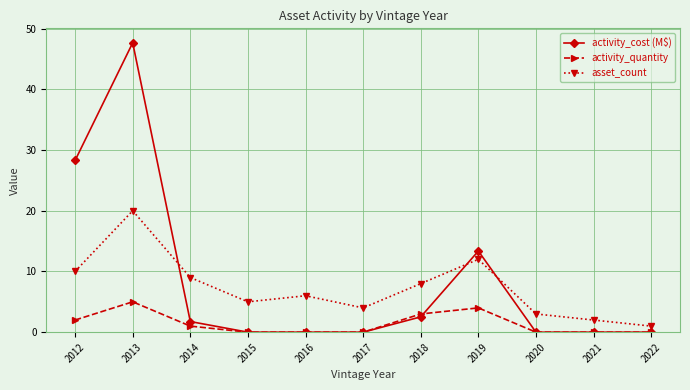

What is the difference between the maximum and minimum values in the activity_cost (M$) series?

47.7